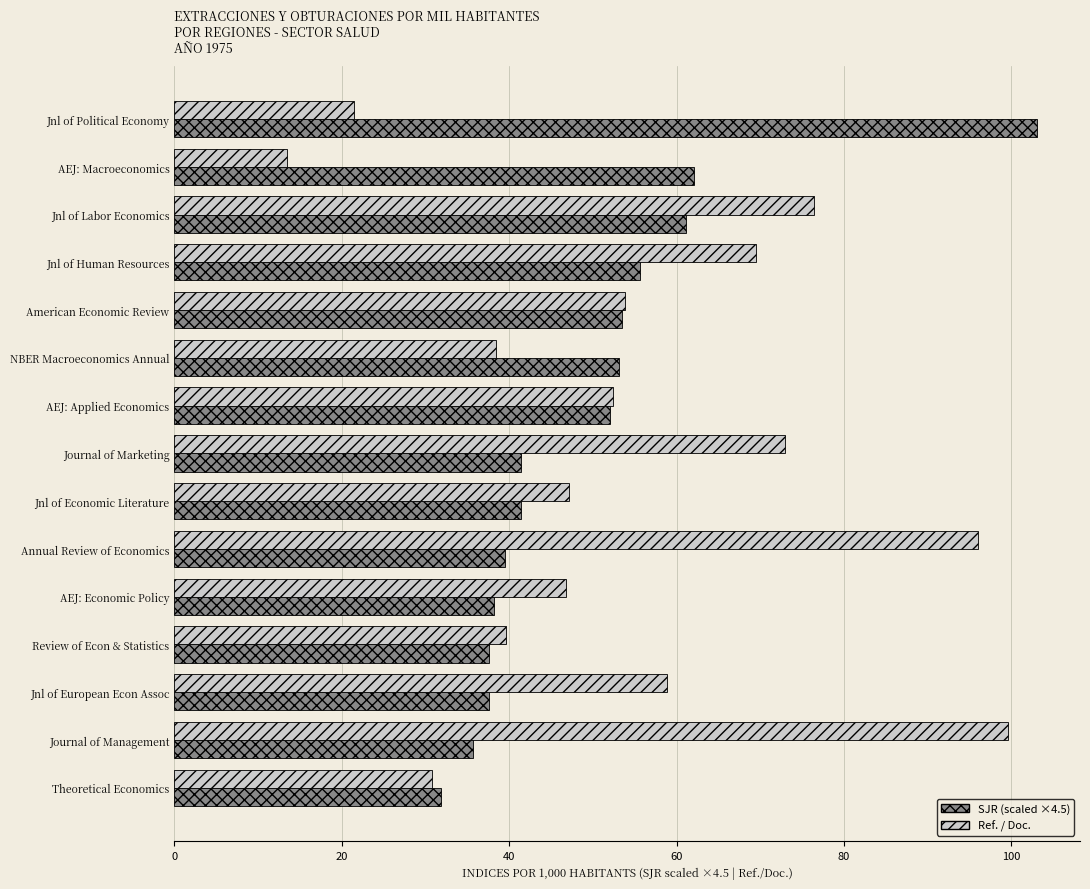

What is the total value across all series at AEJ: Applied Economics?

104.4